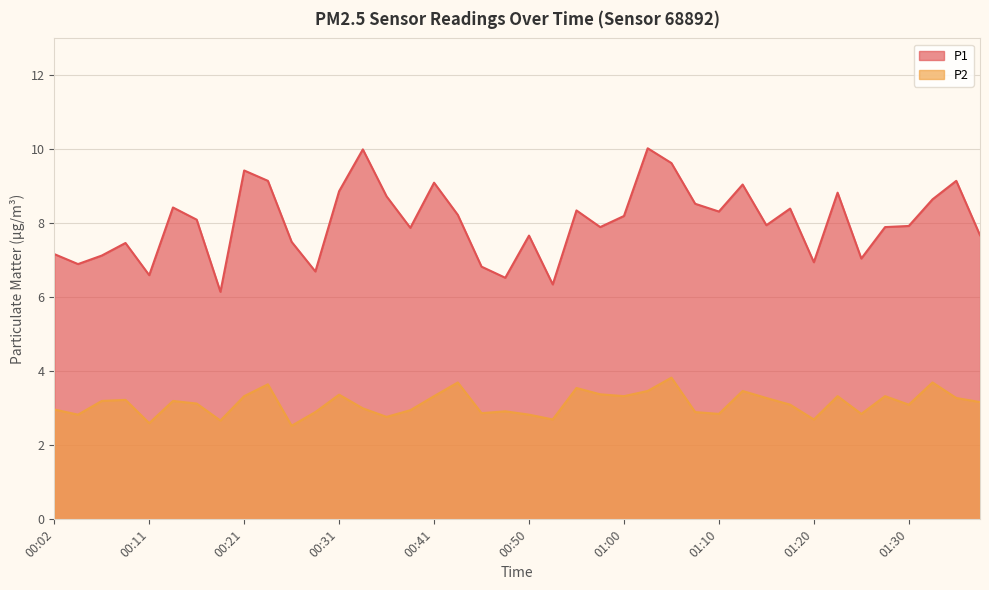

At which category does P2 reach its first local valley?

00:04